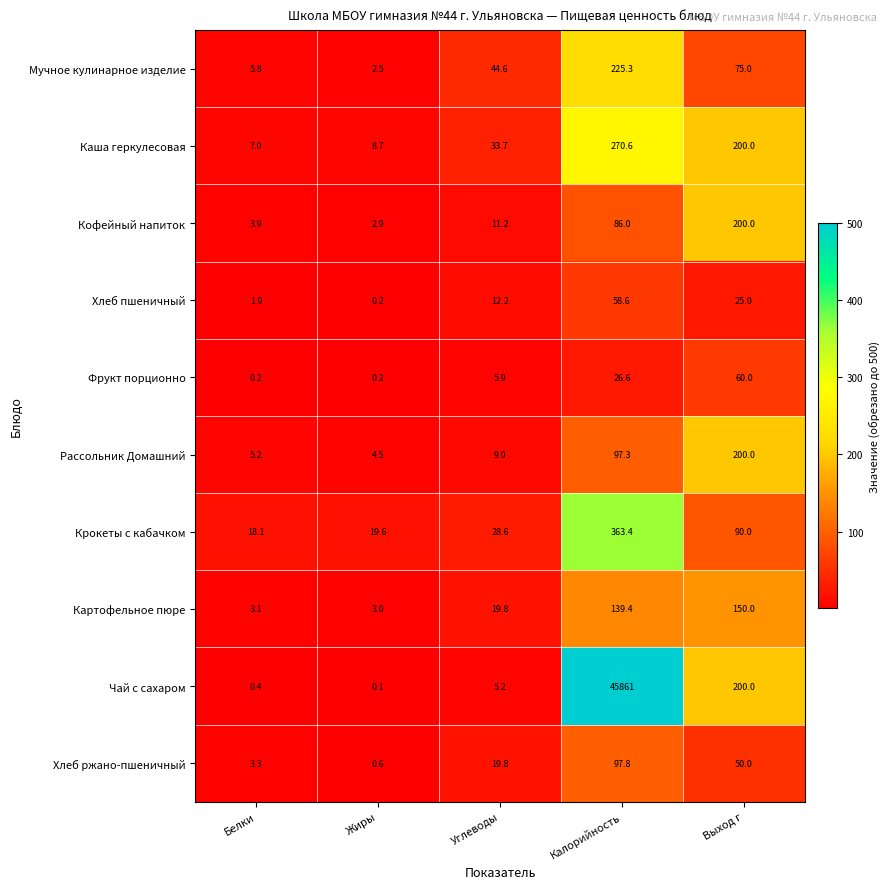

Which category has the highest value in the Кофейный напиток series?

Выход г